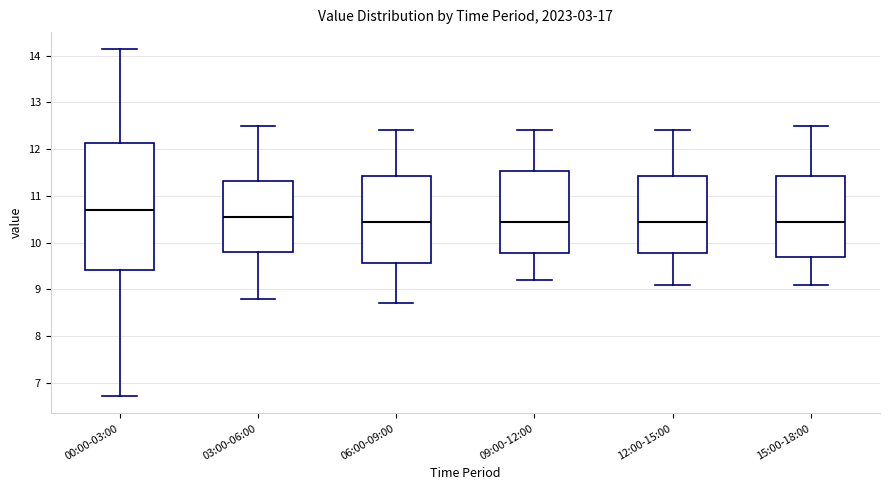

Which box is the tallest, from its lower edge to its upper edge?

00:00-03:00